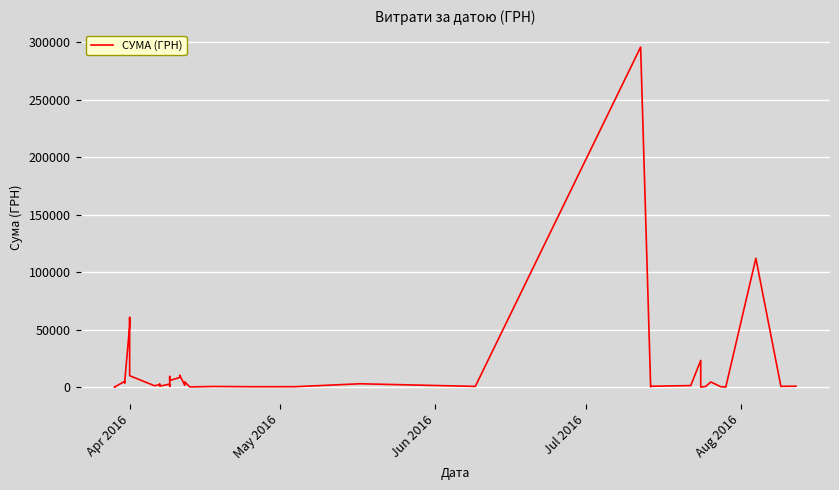

How many lines are shown in the chart?

1